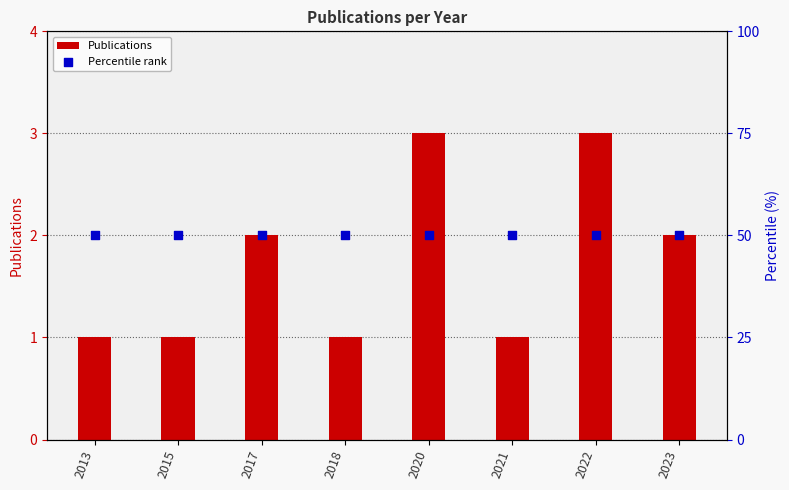

Is the value of Publications at 2020 greater than the value of Percentile rank at 2022?

No